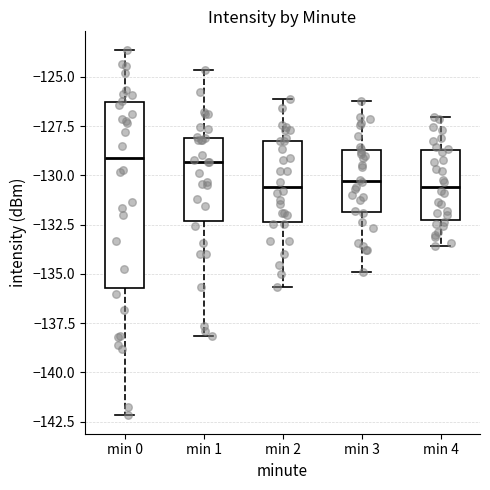

Reading left to right, read every box against the y-axis: the position of its median line, the range the box covers, and the ends of its whiskers. The values are not printed on the chart, so give them approximately, as read against the axis.

min 0: median -129.0, box -135.5 to -126.5, whiskers -142.0 to -123.5
min 1: median -129.5, box -132.5 to -128.0, whiskers -138.0 to -124.5
min 2: median -130.5, box -132.5 to -128.0, whiskers -135.5 to -126.0
min 3: median -130.5, box -132.0 to -128.5, whiskers -135.0 to -126.0
min 4: median -130.5, box -132.5 to -128.5, whiskers -133.5 to -127.0